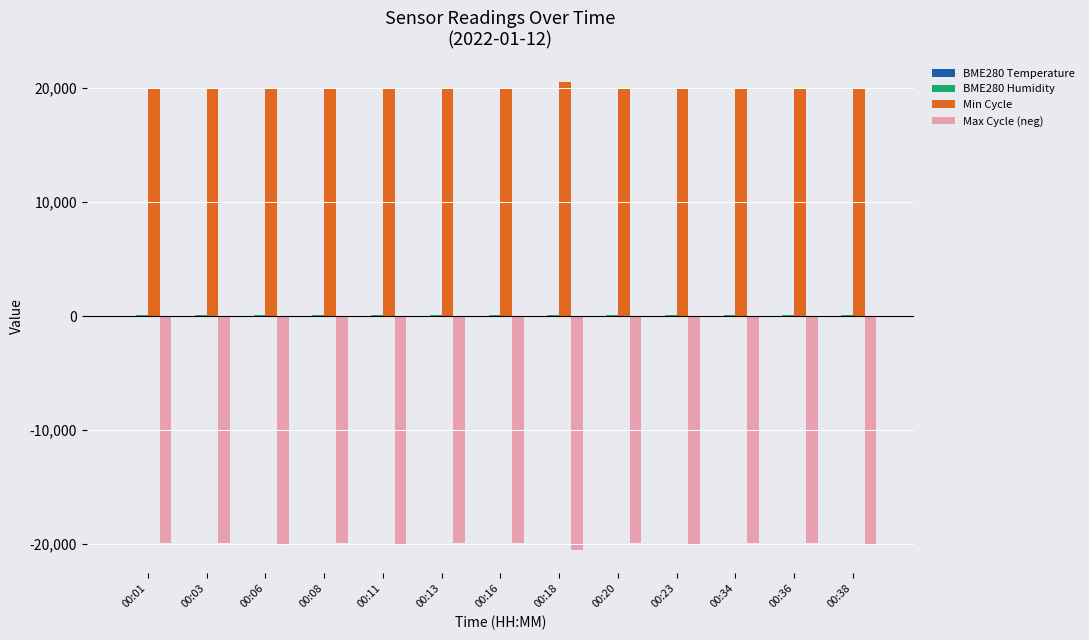

What is the greatest value displayed?

20518.0